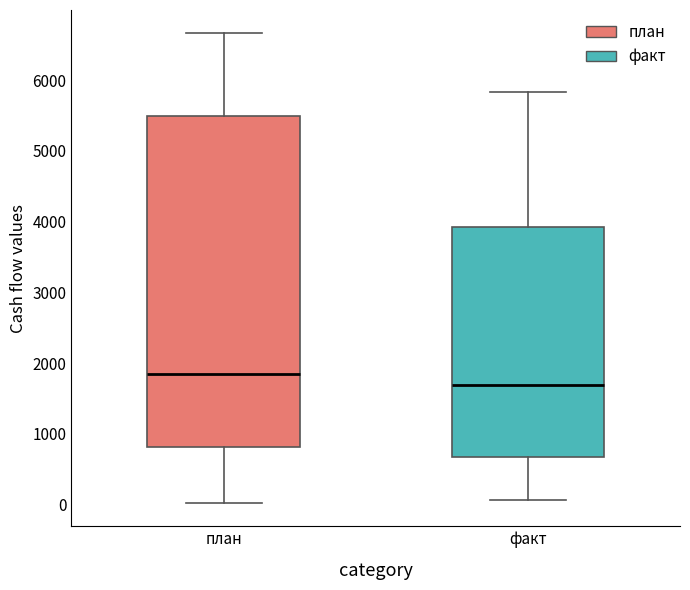

Reading left to right, transcribe this box plot: for each box, give where its median line is, the range the box spans, and where its two whiskers end, as read against the y-axis. The values are not printed on the chart, so give them approximately, as read against the axis.

план: median 1800, box 800 to 5500, whiskers 0 to 6700
факт: median 1700, box 700 to 3900, whiskers 100 to 5800